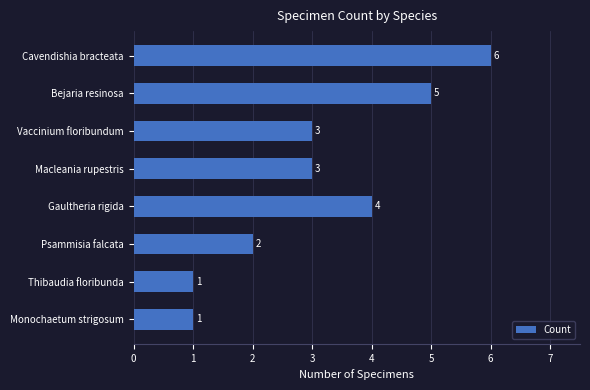

What is the approximate value at Bejaria resinosa?

5